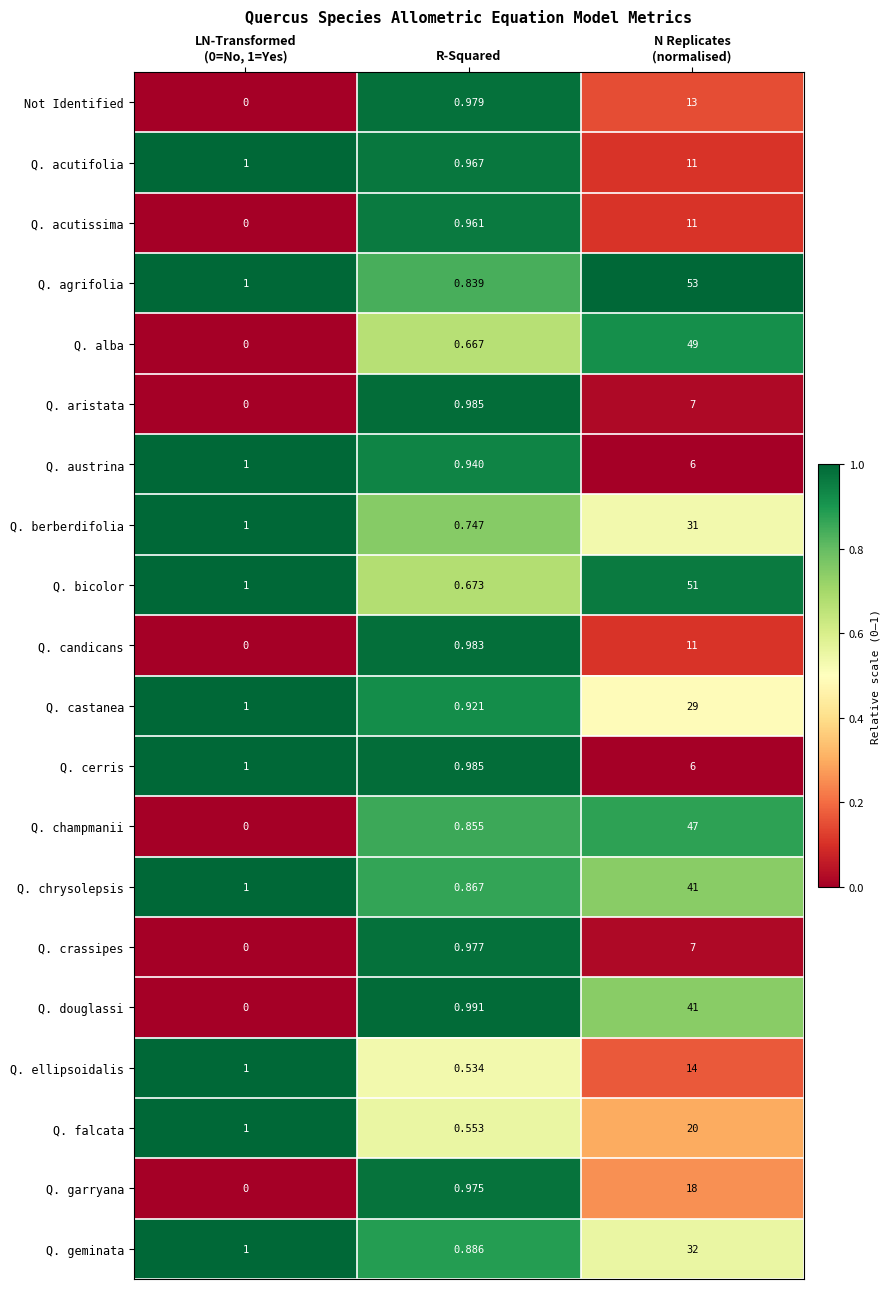

What is the total value across all series at LN-Transformed
(0=No, 1=Yes)?

11.0